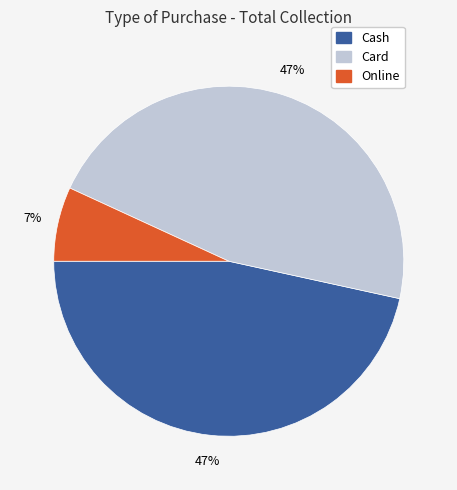

The Online slice represents 7% of the pie. True or false?

True